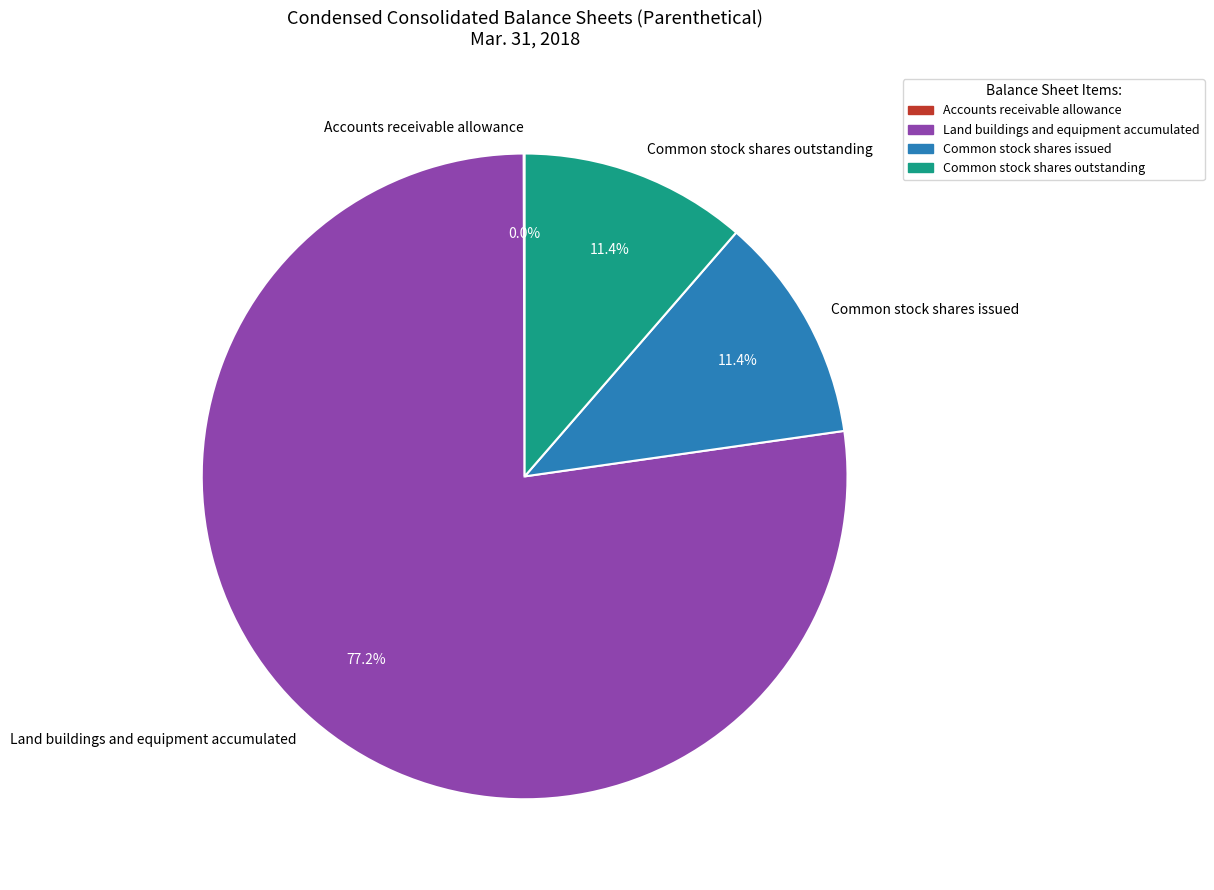

Which slice represents more than half of the pie?

Land buildings and equipment accumulated